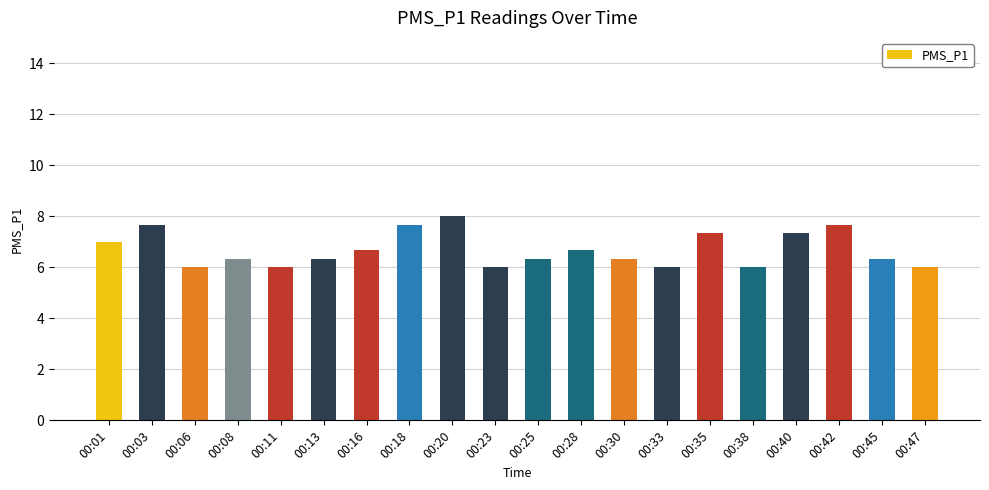

Does the chart contain stacked bars?

No